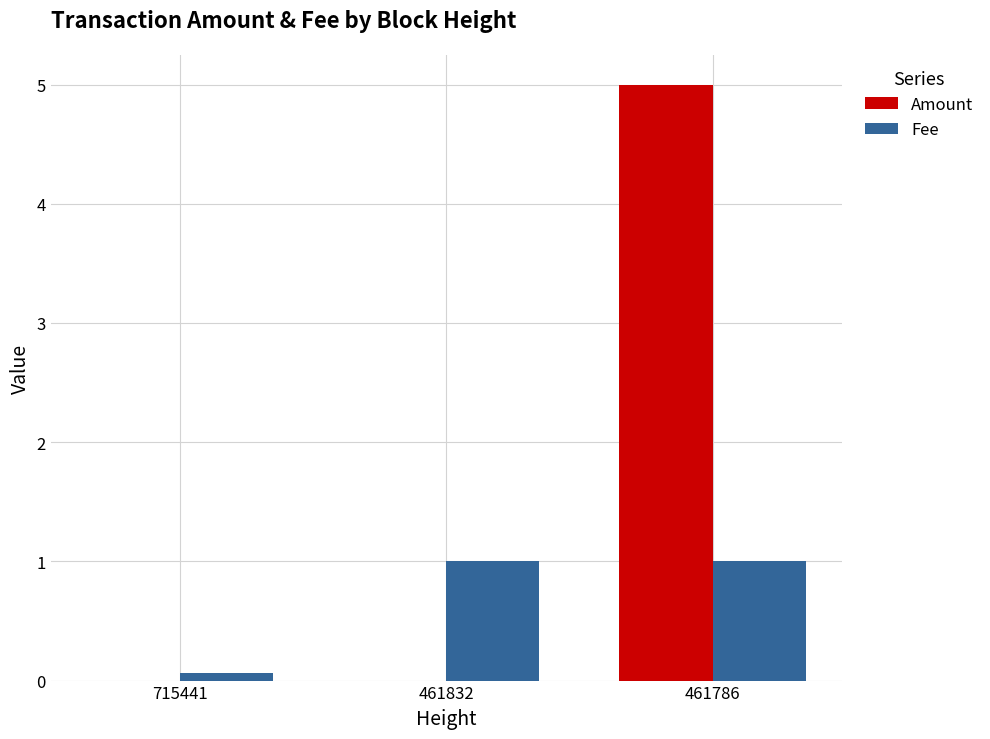

At which category does the chart reach its peak across all series?

461786